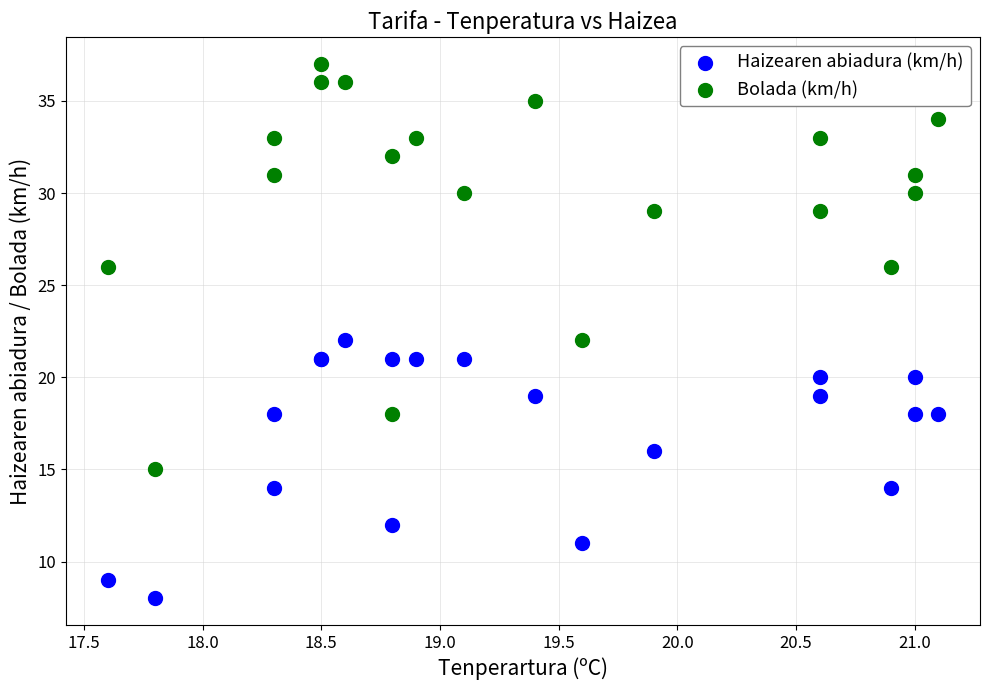

Which series contains the highest Y value?

Bolada (km/h)